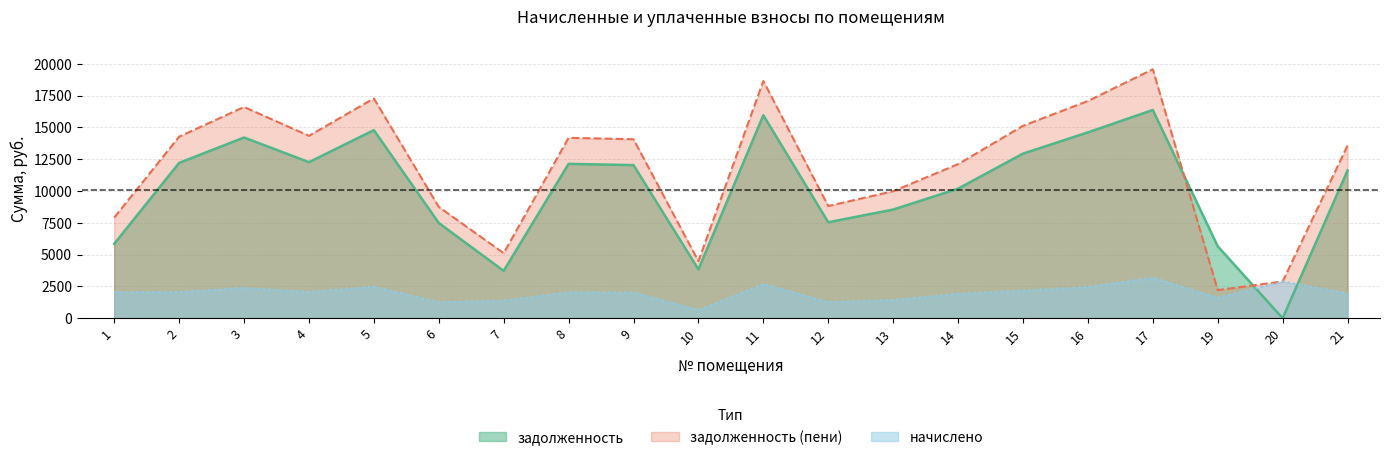

The value of задолженность at 2 is 18136.0. True or false?

False